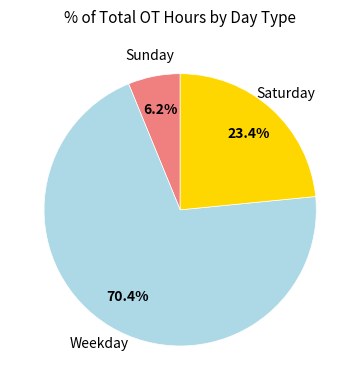

To the nearest percent, what is the average slice percentage?

33%